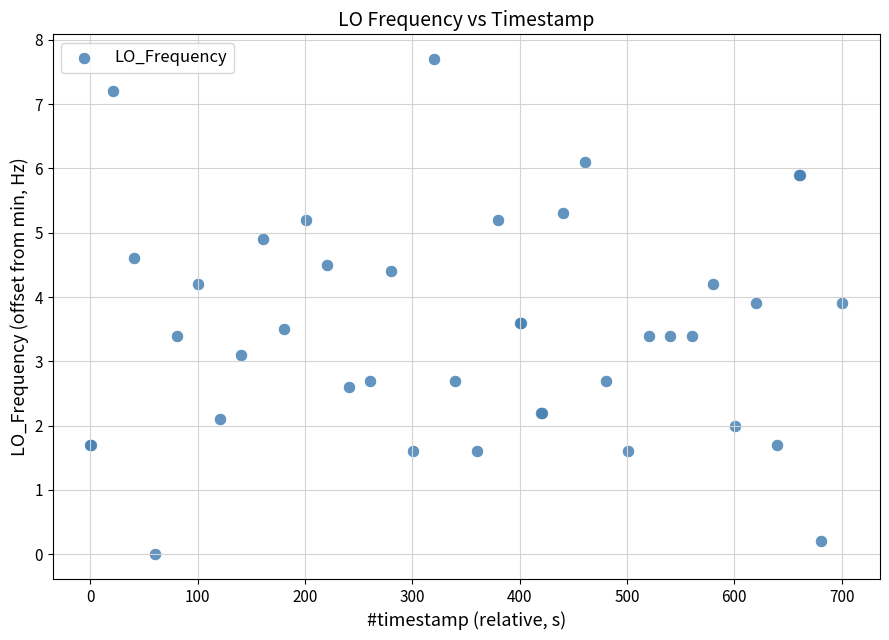

What Y value in the scatter plot is closest to 3?

3.1